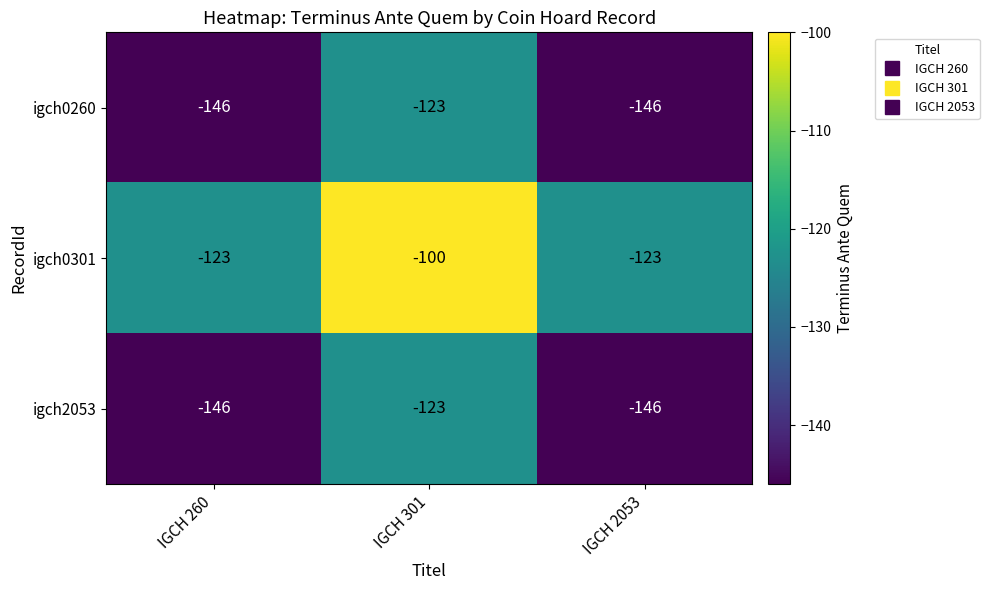

Count the number of categories in the chart.

3